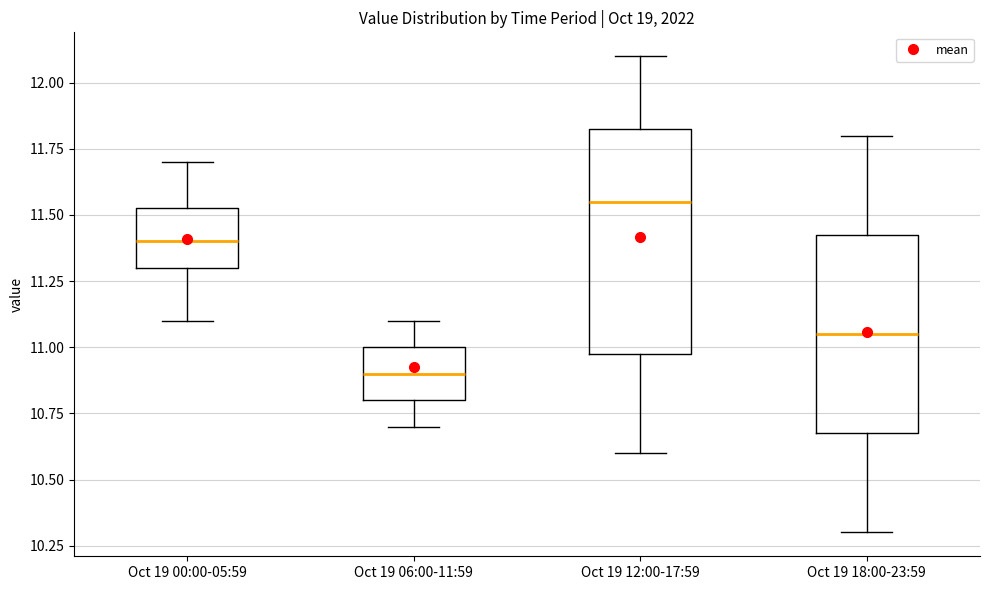

Reading left to right, read every box against the y-axis: the position of its median line, the range the box covers, and the ends of its whiskers. The values are not printed on the chart, so give them approximately, as read against the axis.

Oct 19 00:00-05:59: median 11.40, box 11.30 to 11.55, whiskers 11.10 to 11.70
Oct 19 06:00-11:59: median 10.90, box 10.80 to 11.00, whiskers 10.70 to 11.10
Oct 19 12:00-17:59: median 11.55, box 11.00 to 11.85, whiskers 10.60 to 12.10
Oct 19 18:00-23:59: median 11.05, box 10.70 to 11.45, whiskers 10.30 to 11.80